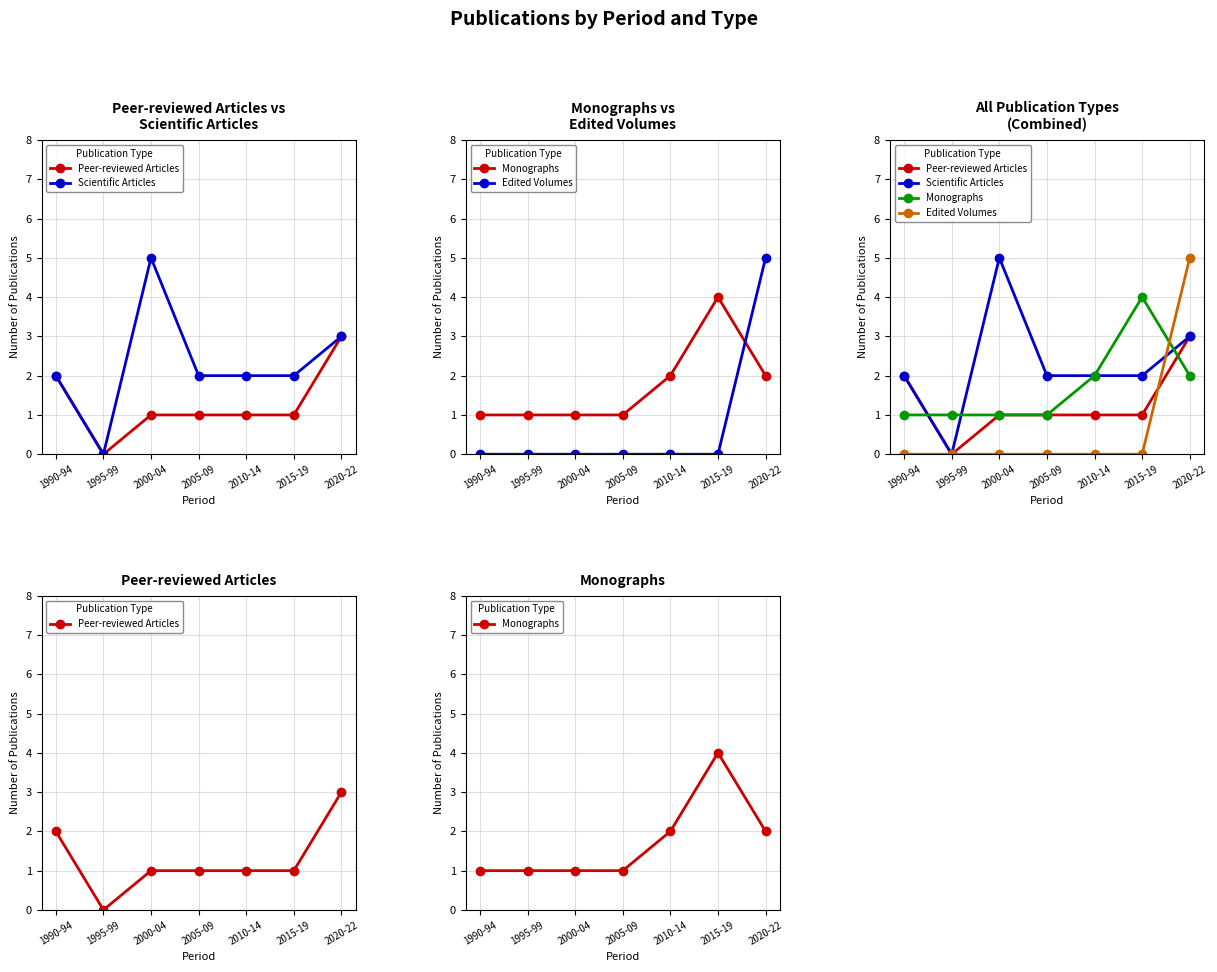

How many lines are shown in the chart?

4